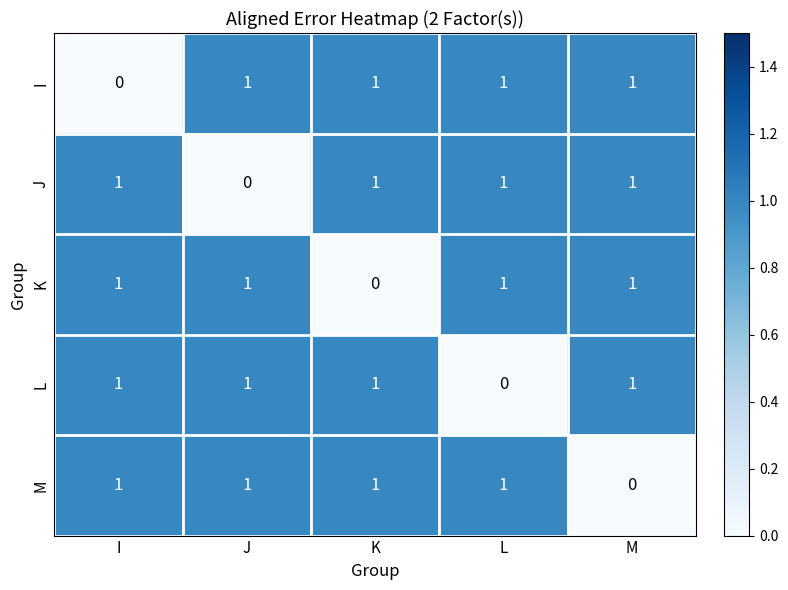

Is it true that J equals 0 at M?

False